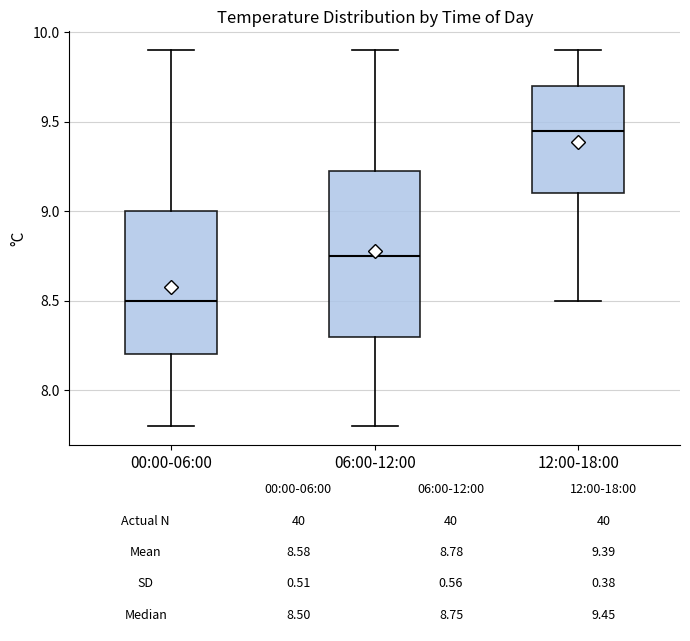

Which box's median line is the lowest?

00:00-06:00